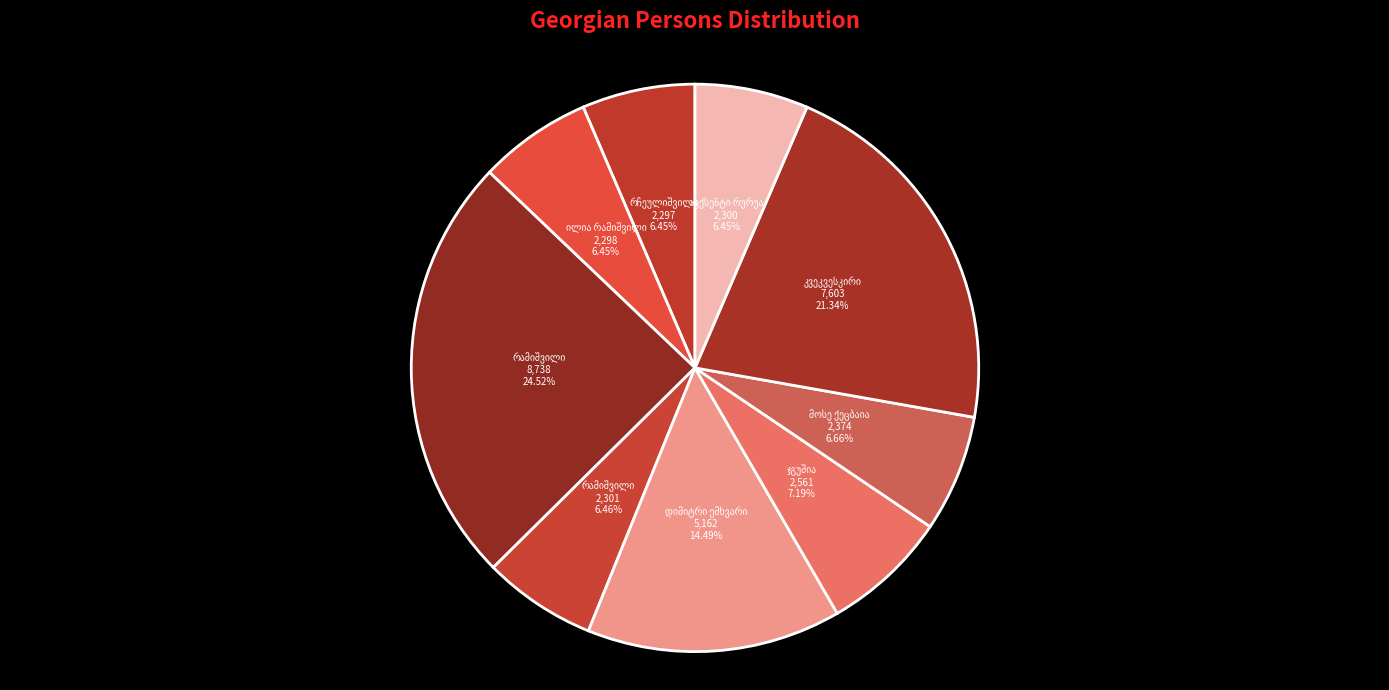

How many segments does this pie chart have?

9